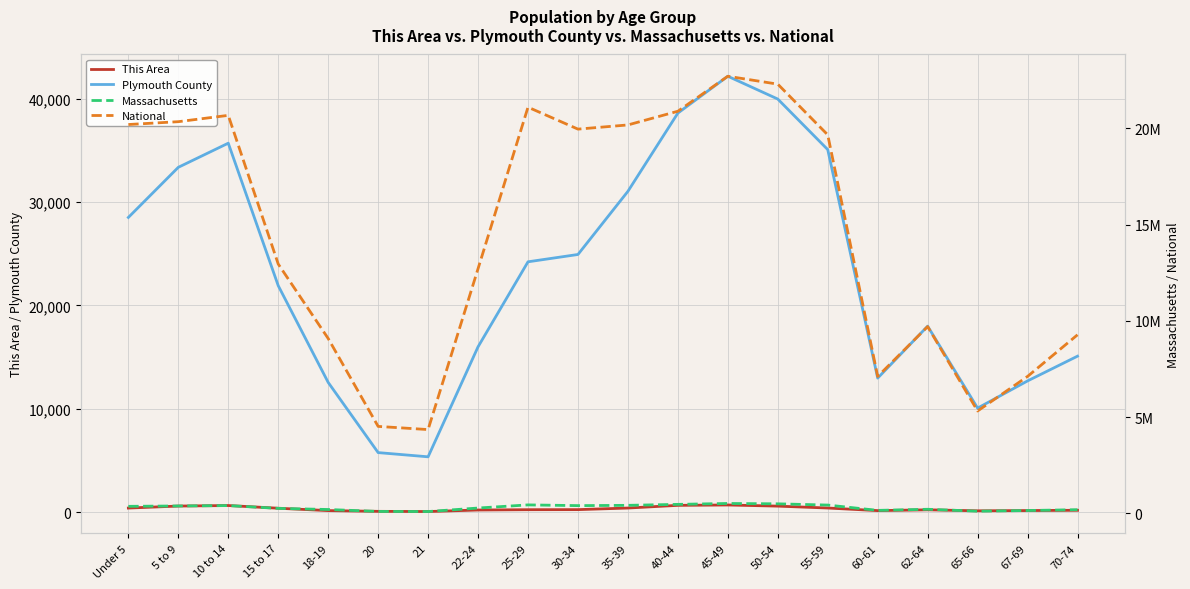

What are all the series names shown in the legend?

This Area, Plymouth County, Massachusetts, National